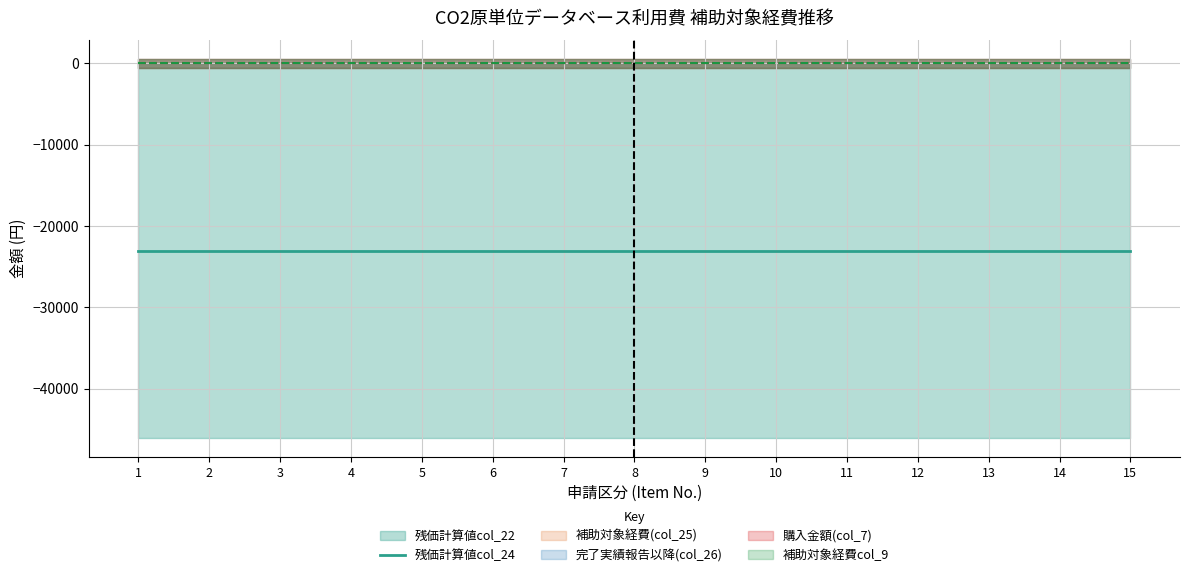

At how many categories does at least one series exceed -43043?

15